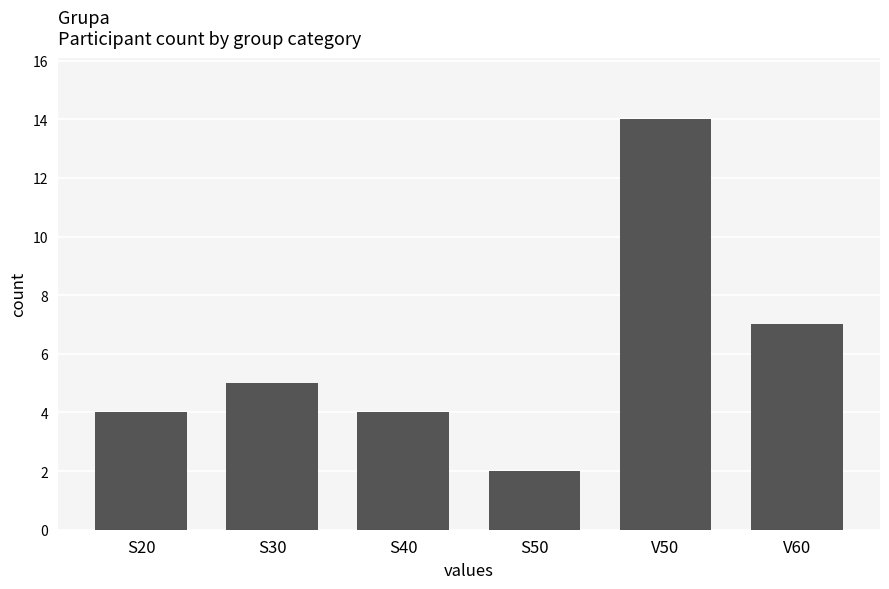

What is the sum of all values?

36